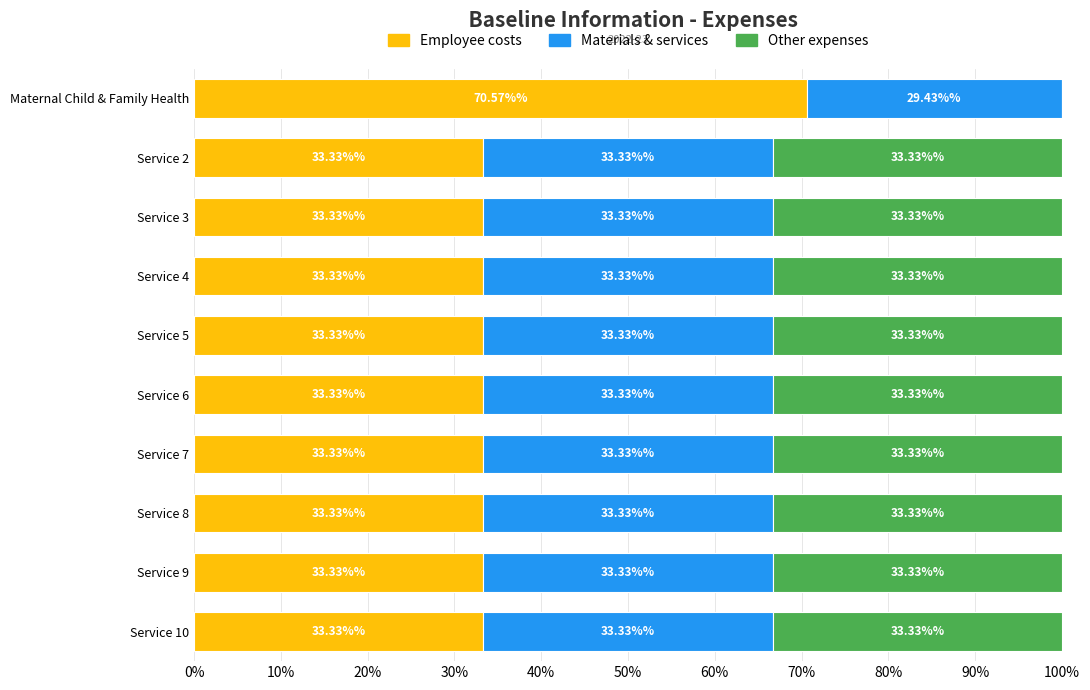

What is the total value across all series at Service 10?

100.0